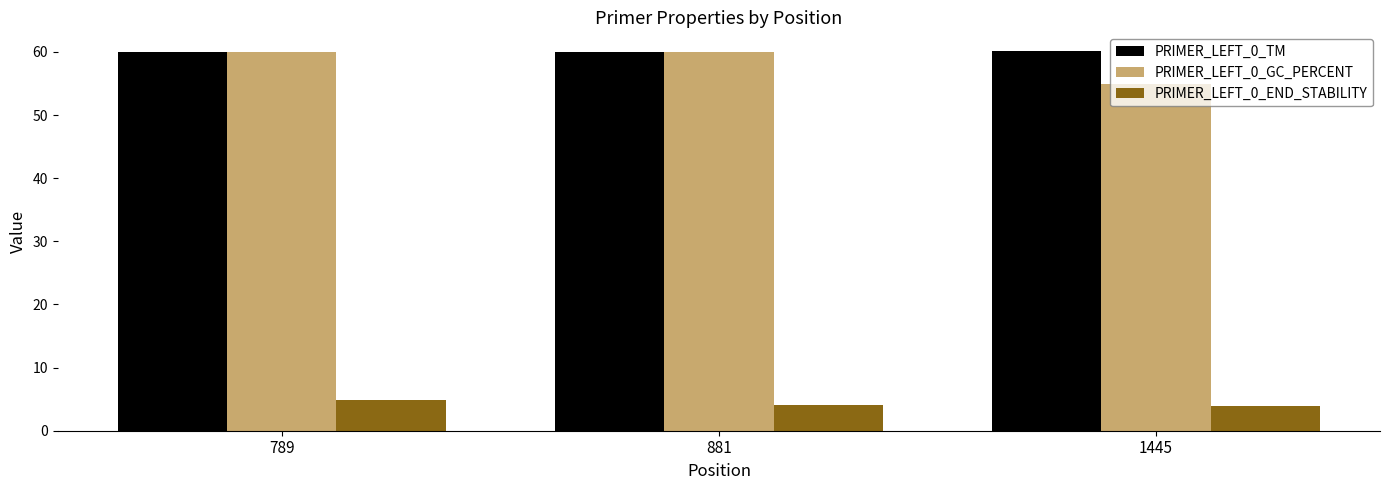

What is the maximum value for PRIMER_LEFT_0_GC_PERCENT?

60.0